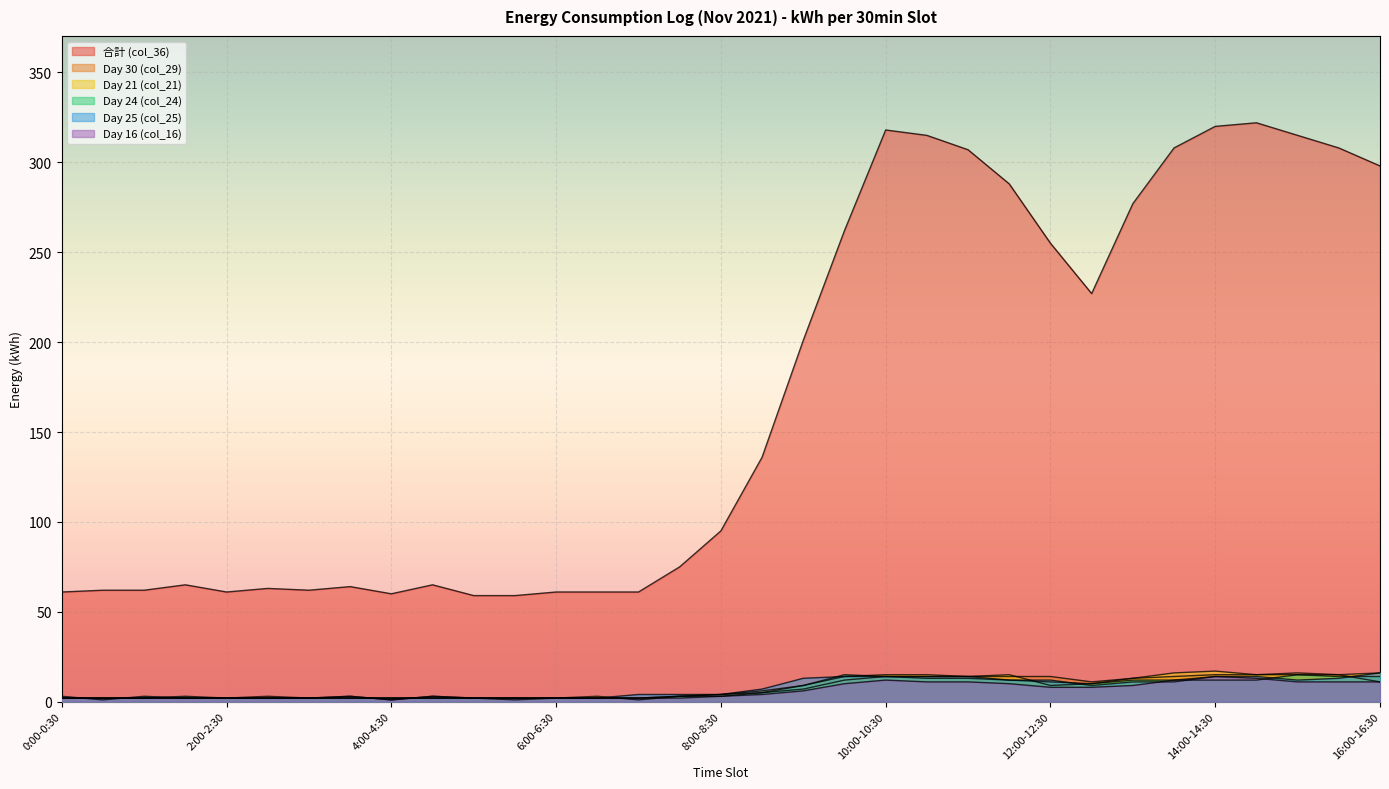

What are all the series names shown in the legend?

合計 (col_36), Day 30 (col_29), Day 21 (col_21), Day 24 (col_24), Day 25 (col_25), Day 16 (col_16)